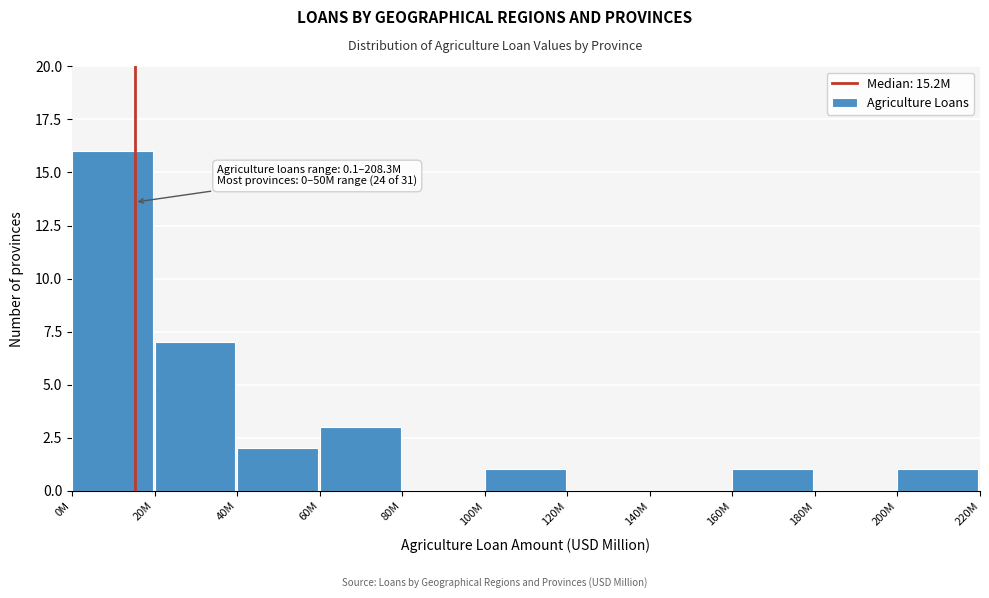

Reading left to right, transcribe all the data shown in this chart.

0M=16	20M=7	40M=2	60M=3	80M=0	100M=1	120M=0	140M=0	160M=1	180M=0	200M=1